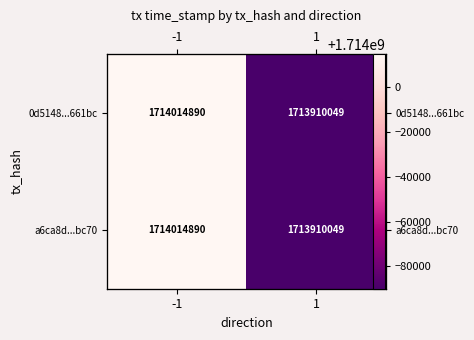

The value of a6ca8d...bc70 at -1 is 2656049093. True or false?

False